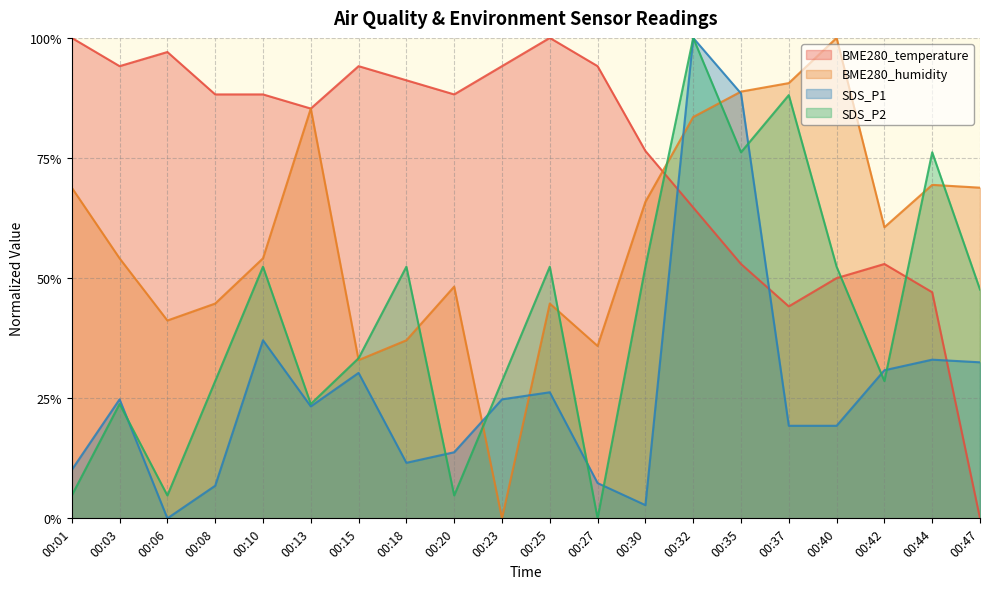

How many lines are shown in the chart?

4